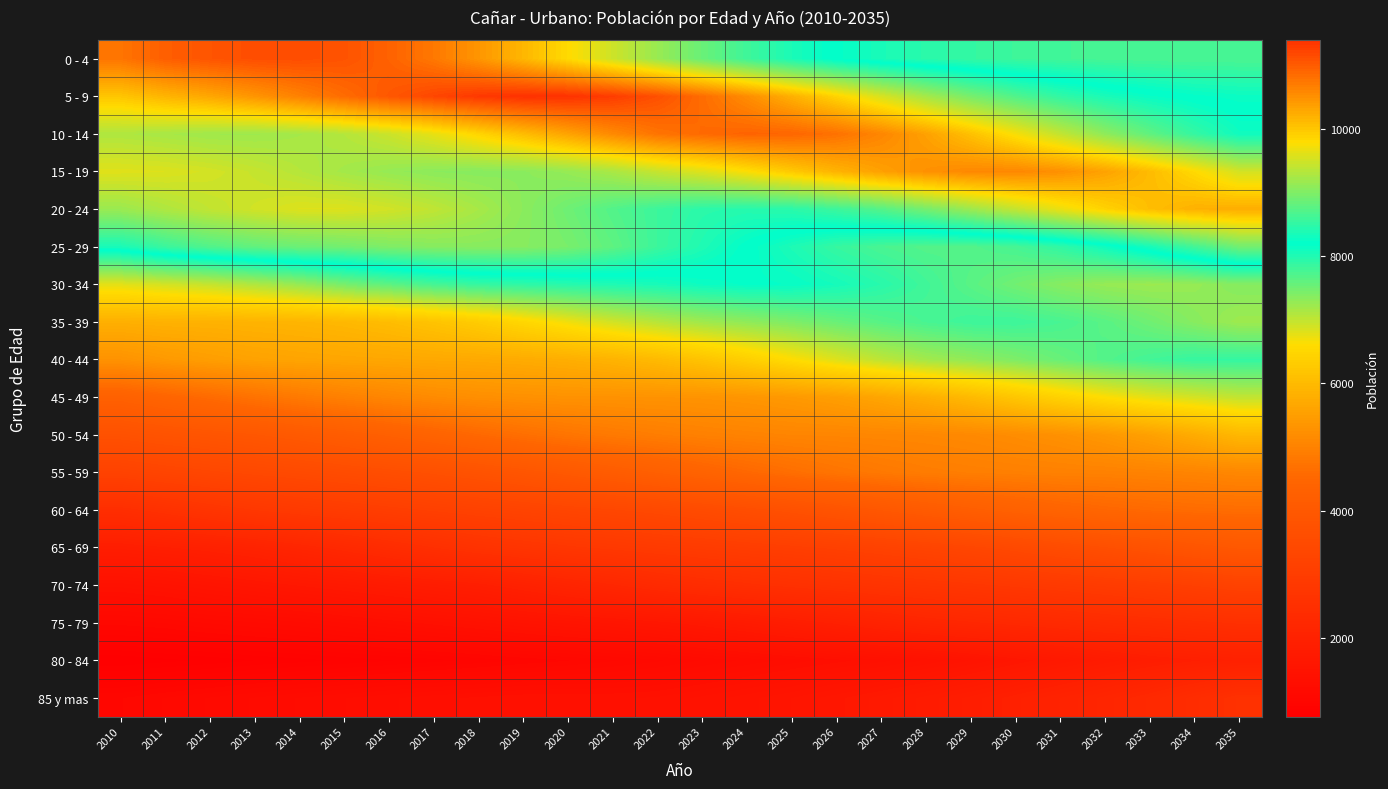

Reading left to right, what are all the values shown in this chart?

0 - 4: 2010=10759	2011=10965	2012=11061	2013=11124	2014=11133	2015=11075	2016=10934	2017=10727	2018=10455	2019=10144	2020=9811	2021=9477	2022=9149	2023=8854	2024=8591	2025=8367	2026=8177	2027=8045	2028=7939	2029=7873	2030=7821	2031=7790	2032=7764	2033=7752	2034=7744	2035=7744
5 - 9: 2010=10004	2011=10161	2012=10290	2013=10457	2014=10642	2015=10843	2016=11034	2017=11199	2018=11329	2019=11396	2020=11386	2021=11287	2022=11108	2023=10837	2024=10533	2025=10203	2026=9872	2027=9539	2028=9225	2029=8947	2030=8703	2031=8506	2032=8360	2033=8251	2034=8176	2035=8131
10 - 14: 2010=9287	2011=9242	2012=9192	2013=9186	2014=9231	2015=9321	2016=9460	2017=9643	2018=9863	2019=10089	2020=10325	2021=10565	2022=10768	2023=10862	2024=10919	2025=10899	2026=10791	2027=10599	2028=10345	2029=10049	2030=9732	2031=9407	2032=9089	2033=8797	2034=8526	2035=8296
15 - 19: 2010=9593	2011=9570	2012=9516	2013=9433	2014=9328	2015=9221	2016=9133	2017=9069	2018=9046	2019=9062	2020=9129	2021=9255	2022=9433	2023=9583	2024=9769	2025=9970	2026=10172	2027=10350	2028=10494	2029=10579	2030=10586	2031=10502	2032=10336	2033=10098	2034=9815	2035=9516
20 - 24: 2010=9160	2011=9285	2012=9402	2013=9496	2014=9575	2015=9575	2016=9504	2017=9394	2018=9240	2019=9067	2020=8883	2021=8711	2022=8571	2023=8465	2024=8433	2025=8463	2026=8575	2027=8730	2028=8932	2029=9173	2030=9414	2031=9662	2032=9885	2033=10074	2034=10198	2035=10233
25 - 29: 2010=8355	2011=8562	2012=8703	2013=8809	2014=8865	2015=8915	2016=8987	2017=9037	2018=9048	2019=9039	2020=8948	2021=8785	2022=8571	2023=8391	2024=8203	2025=8022	2026=7859	2027=7744	2028=7682	2029=7685	2030=7761	2031=7902	2032=8103	2033=8342	2034=8616	2035=8906
30 - 34: 2010=6785	2011=6883	2012=6971	2013=7104	2014=7262	2015=7450	2016=7616	2017=7760	2018=7861	2019=7907	2020=7956	2021=8012	2022=8049	2023=8118	2024=8172	2025=8156	2026=8071	2027=7948	2028=7800	2029=7640	2030=7489	2031=7357	2032=7264	2033=7232	2034=7267	2035=7372
35 - 39: 2010=5804	2011=5841	2012=5848	2013=5871	2014=5901	2015=5956	2016=6040	2017=6159	2018=6312	2019=6504	2020=6703	2021=6896	2022=7060	2023=7203	2024=7305	2025=7414	2026=7542	2027=7656	2028=7750	2029=7818	2030=7824	2031=7747	2032=7643	2033=7504	2034=7354	2035=7218
40 - 44: 2010=5287	2011=5407	2012=5491	2013=5562	2014=5605	2015=5633	2016=5654	2017=5678	2018=5694	2019=5732	2020=5787	2021=5872	2022=5993	2023=6158	2024=6370	2025=6598	2026=6818	2027=7019	2028=7184	2029=7296	2030=7413	2031=7552	2032=7683	2033=7784	2034=7867	2035=7872
45 - 49: 2010=4312	2011=4446	2012=4577	2013=4715	2014=4849	2015=4968	2016=5066	2017=5155	2018=5220	2019=5253	2020=5277	2021=5282	2022=5289	2023=5305	2024=5345	2025=5409	2026=5498	2027=5626	2028=5794	2029=5996	2030=6214	2031=6424	2032=6615	2033=6773	2034=6884	2035=6998
50 - 54: 2010=3739	2011=3811	2012=3878	2013=3952	2014=4048	2015=4158	2016=4278	2017=4404	2018=4532	2019=4651	2020=4756	2021=4841	2022=4910	2023=4969	2024=5010	2025=5045	2026=5057	2027=5072	2028=5090	2029=5124	2030=5185	2031=5265	2032=5383	2033=5544	2034=5741	2035=5950
55 - 59: 2010=3198	2011=3285	2012=3356	2013=3420	2014=3485	2015=3549	2016=3618	2017=3699	2018=3791	2019=3896	2020=4014	2021=4138	2022=4265	2023=4396	2024=4520	2025=4639	2026=4743	2027=4824	2028=4889	2029=4926	2030=4950	2031=4969	2032=4981	2033=5005	2034=5035	2035=5087
60 - 64: 2010=2454	2011=2573	2012=2697	2013=2802	2014=2888	2015=2963	2016=3039	2017=3109	2018=3178	2019=3241	2020=3307	2021=3370	2022=3439	2023=3525	2024=3616	2025=3721	2026=3839	2027=3967	2028=4091	2029=4212	2030=4321	2031=4421	2032=4496	2033=4553	2034=4594	2035=4616
65 - 69: 2010=1861	2011=1919	2012=1977	2013=2051	2014=2155	2015=2269	2016=2391	2017=2507	2018=2618	2019=2701	2020=2774	2021=2833	2022=2897	2023=2949	2024=3005	2025=3058	2026=3117	2027=3184	2028=3262	2029=3346	2030=3443	2031=3553	2032=3663	2033=3776	2034=3885	2035=3989
70 - 74: 2010=1406	2011=1454	2012=1518	2013=1579	2014=1645	2015=1703	2016=1768	2017=1827	2018=1895	2019=2001	2020=2109	2021=2205	2022=2318	2023=2410	2024=2480	2025=2549	2026=2606	2027=2667	2028=2719	2029=2772	2030=2828	2031=2884	2032=2945	2033=3020	2034=3101	2035=3190
75 - 79: 2010=1075	2011=1102	2012=1146	2013=1176	2014=1213	2015=1265	2016=1315	2017=1367	2018=1417	2019=1475	2020=1522	2021=1562	2022=1613	2023=1680	2024=1763	2025=1859	2026=1949	2027=2049	2028=2140	2029=2204	2030=2261	2031=2317	2032=2378	2033=2424	2034=2475	2035=2525
80 - 84: 2010=767	2011=794	2012=818	2013=850	2014=873	2015=900	2016=929	2017=958	2018=989	2019=1025	2020=1055	2021=1093	2022=1132	2023=1185	2024=1233	2025=1284	2026=1331	2027=1375	2028=1436	2029=1516	2030=1603	2031=1691	2032=1776	2033=1860	2034=1921	2035=1978
85 y mas: 2010=1055	2011=1102	2012=1145	2013=1187	2014=1227	2015=1264	2016=1299	2017=1334	2018=1359	2019=1382	2020=1386	2021=1383	2022=1398	2023=1444	2024=1499	2025=1557	2026=1625	2027=1701	2028=1782	2029=1863	2030=1959	2031=2056	2032=2156	2033=2272	2034=2413	2035=2562